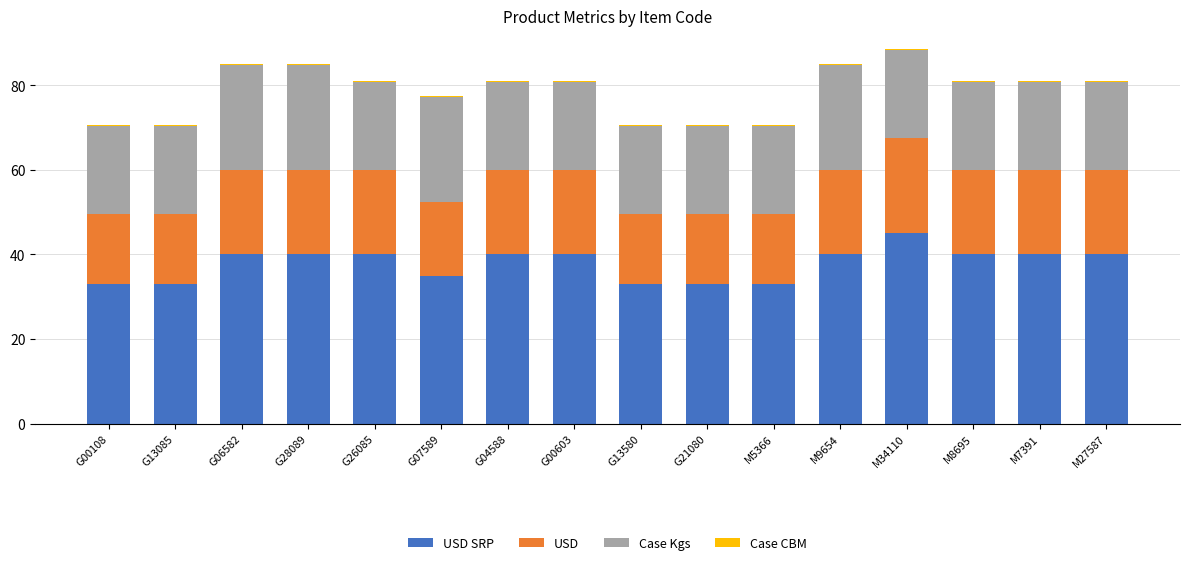

Which series has the largest range (max minus min)?

USD SRP